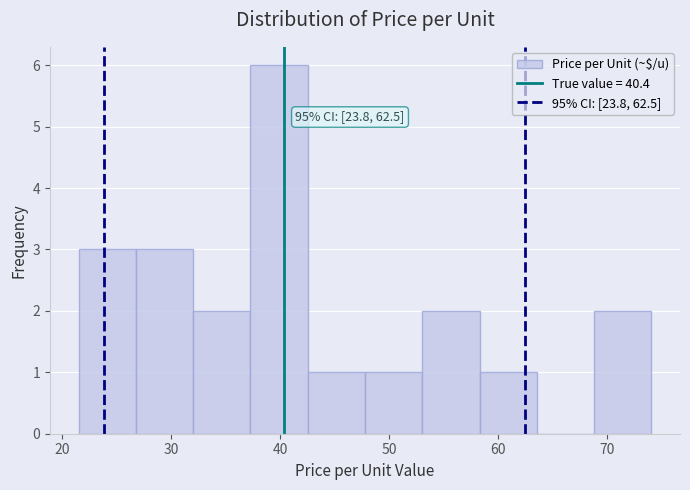

Over which range of the x-axis is the bar tallest?

37 to 43